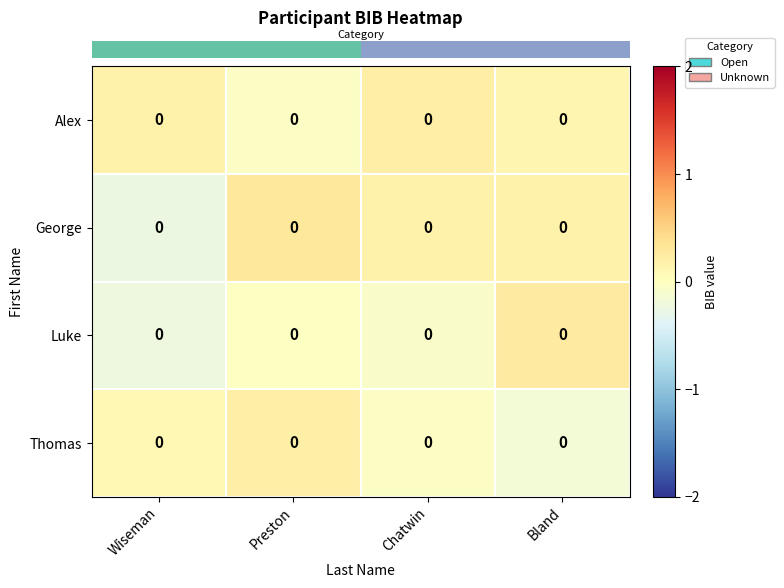

Which category has the lowest value in the row_0 series?

Preston